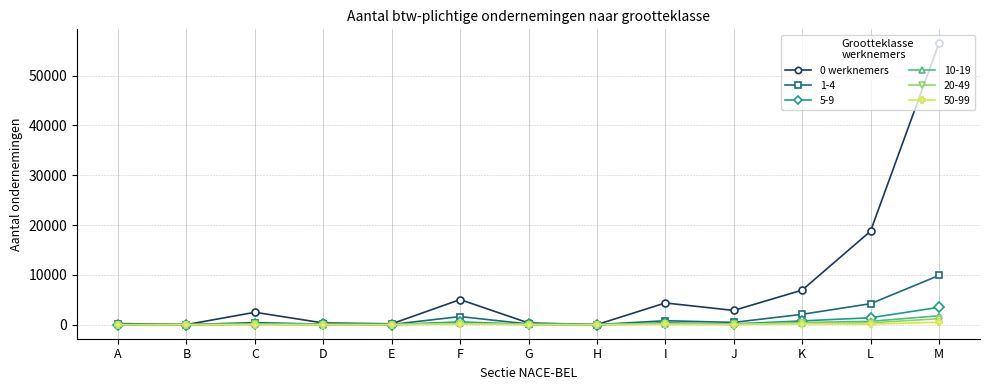

How many lines are shown in the chart?

6